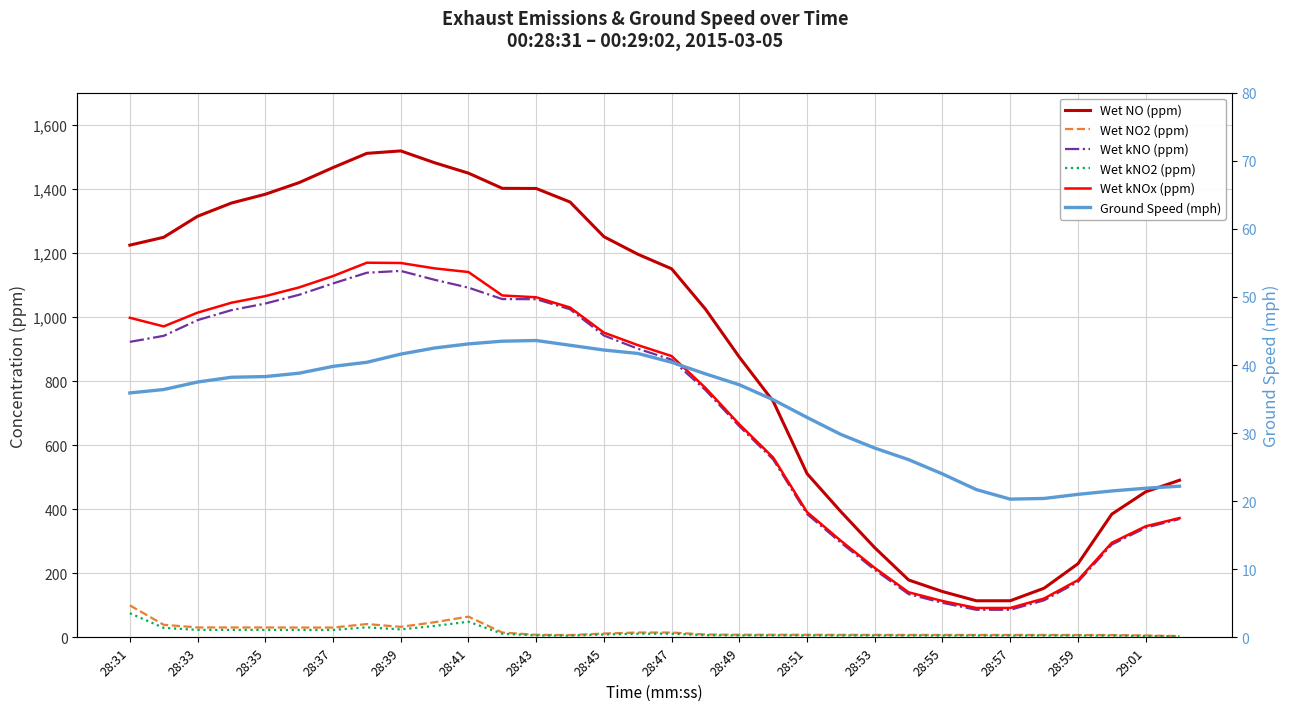

Is it true that Wet kNO2 (ppm) equals 129.5 at 28:31?

False